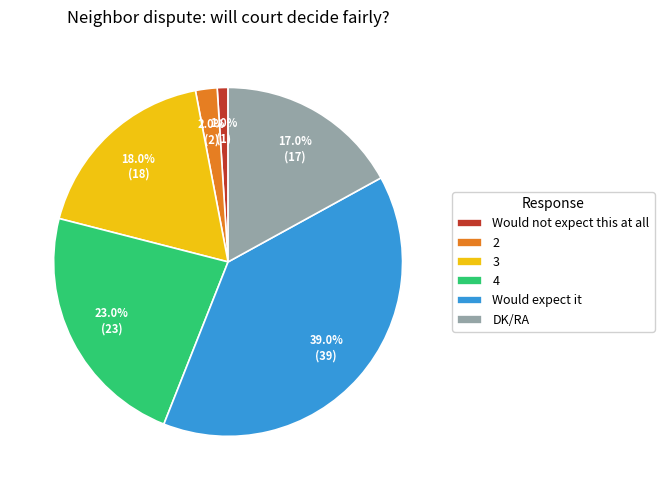

Rank the categories by value from lowest to highest.

Would not expect this at all, 2, DK/RA, 3, 4, Would expect it